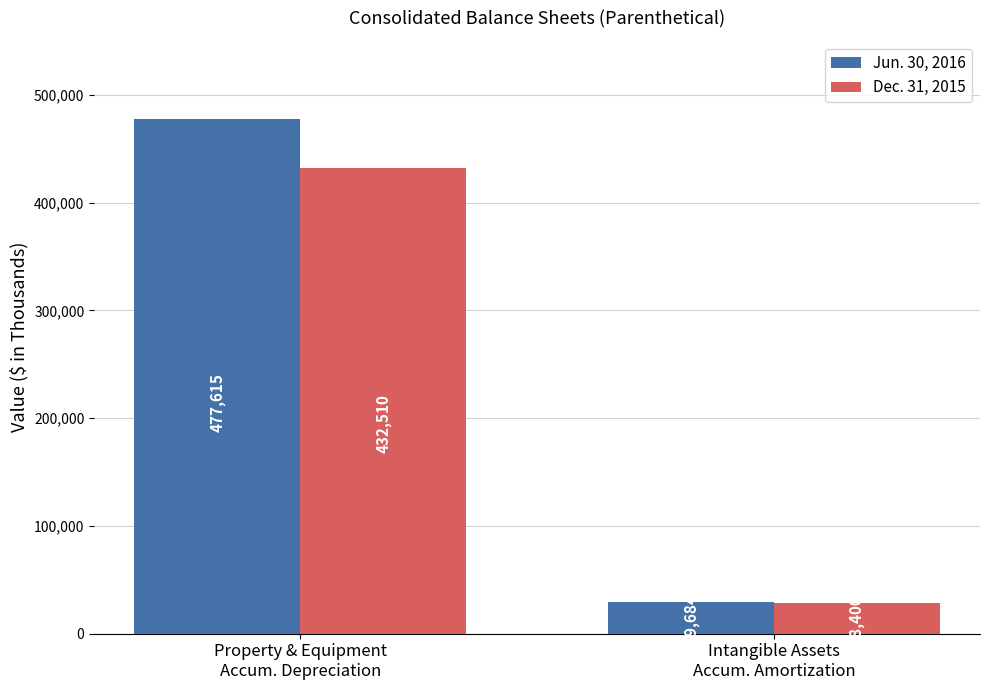

The Dec. 31, 2015 series shows 28400 at Intangible Assets
Accum. Amortization. True or false?

True